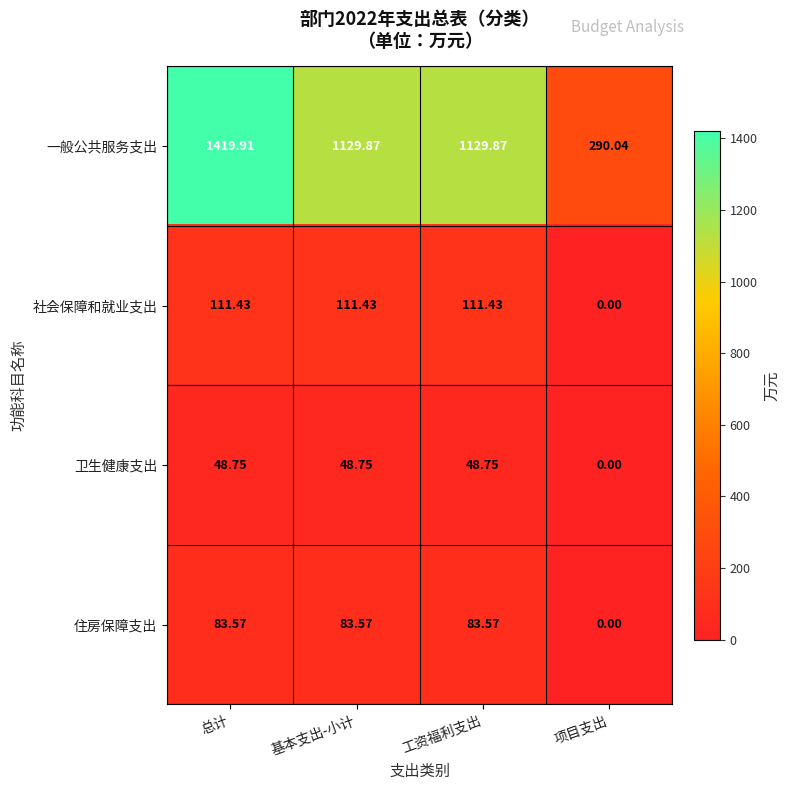

Which series changed the most between 总计 and 项目支出?

一般公共服务支出